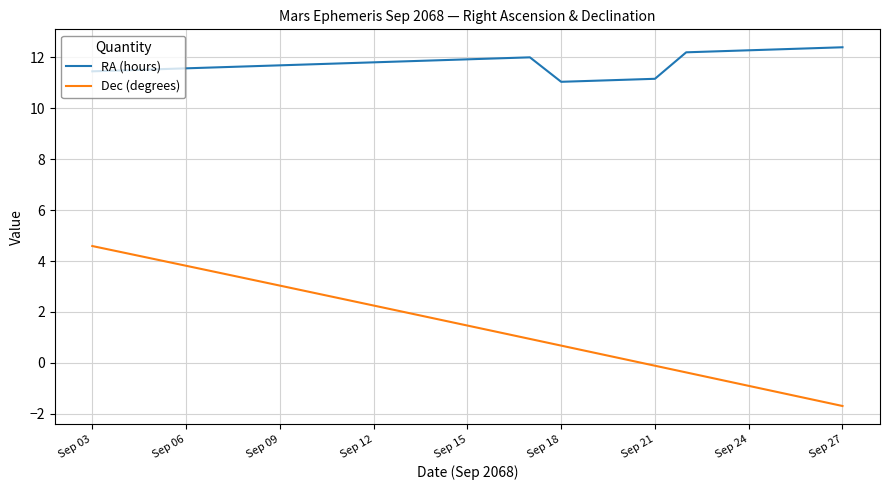

True or false: Dec (degrees) and RA (hours) cross at least once.

False